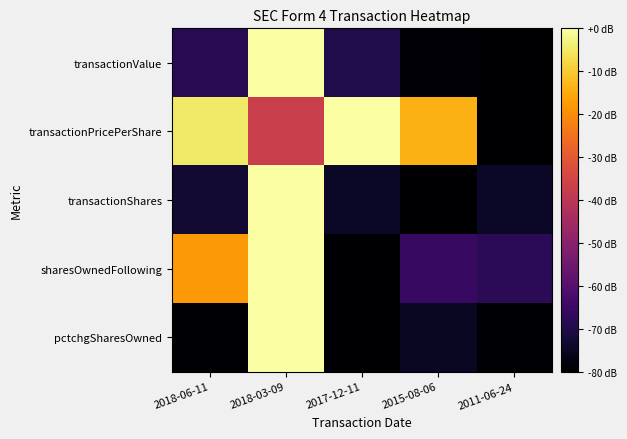

How many series are shown in this chart?

5